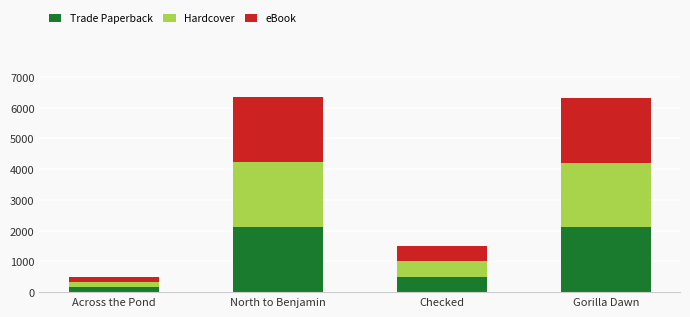

Does the chart contain stacked bars?

Yes